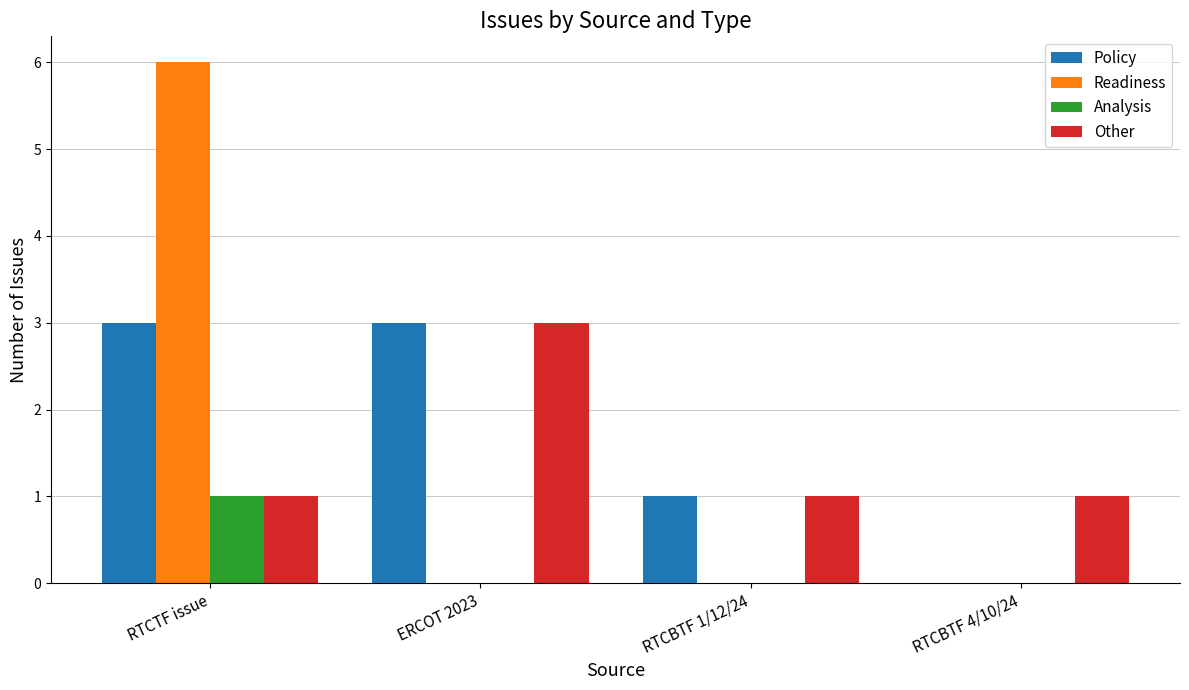

Which series changed the most between ERCOT 2023 and RTCBTF 4/10/24?

Policy